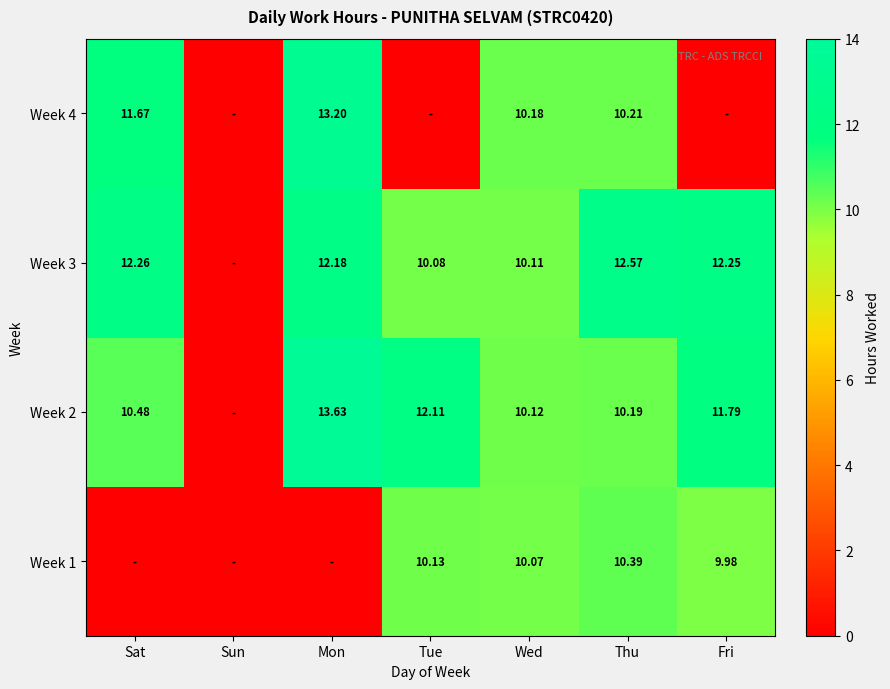

Is the value of Week 4 at Sat greater than the value of Week 1 at Thu?

Yes